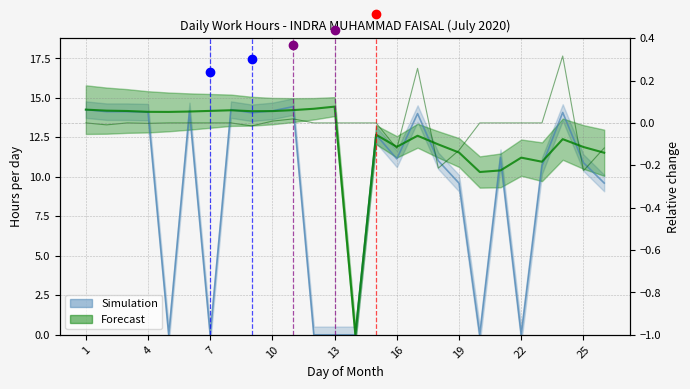

The chart shows a value of 20.2 at 2. True or false?

False